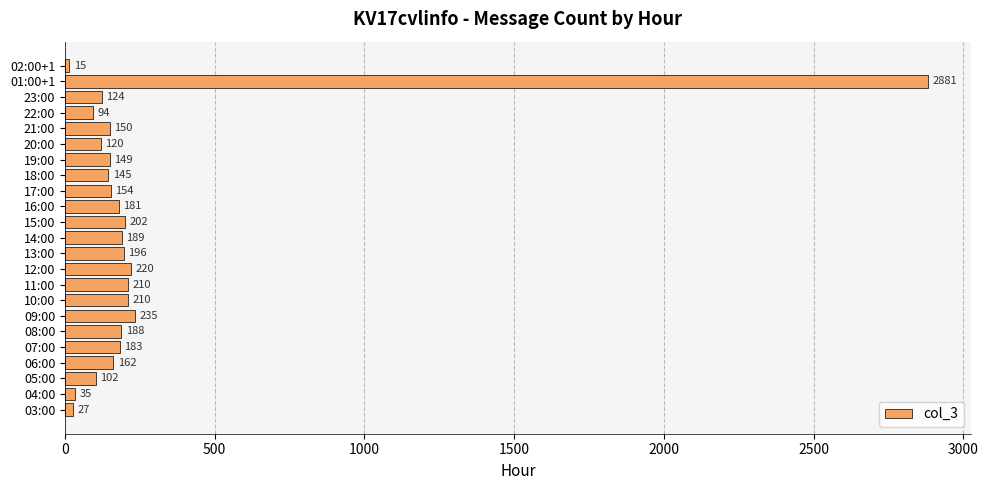

Which has a higher value, 16:00 or 11:00?

11:00